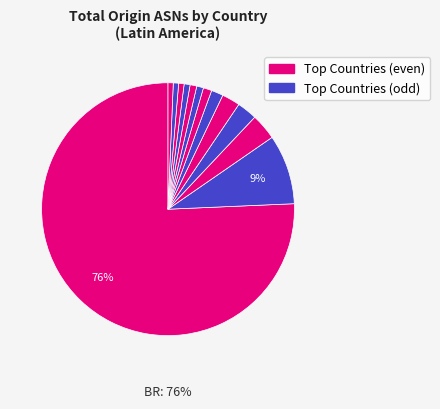

Does any single category account for the majority?

Yes